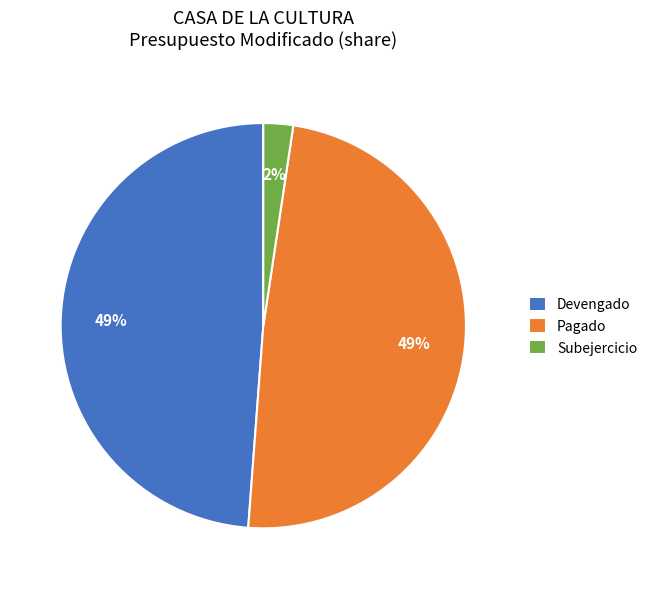

Between Pagado and Subejercicio, which is larger?

Pagado